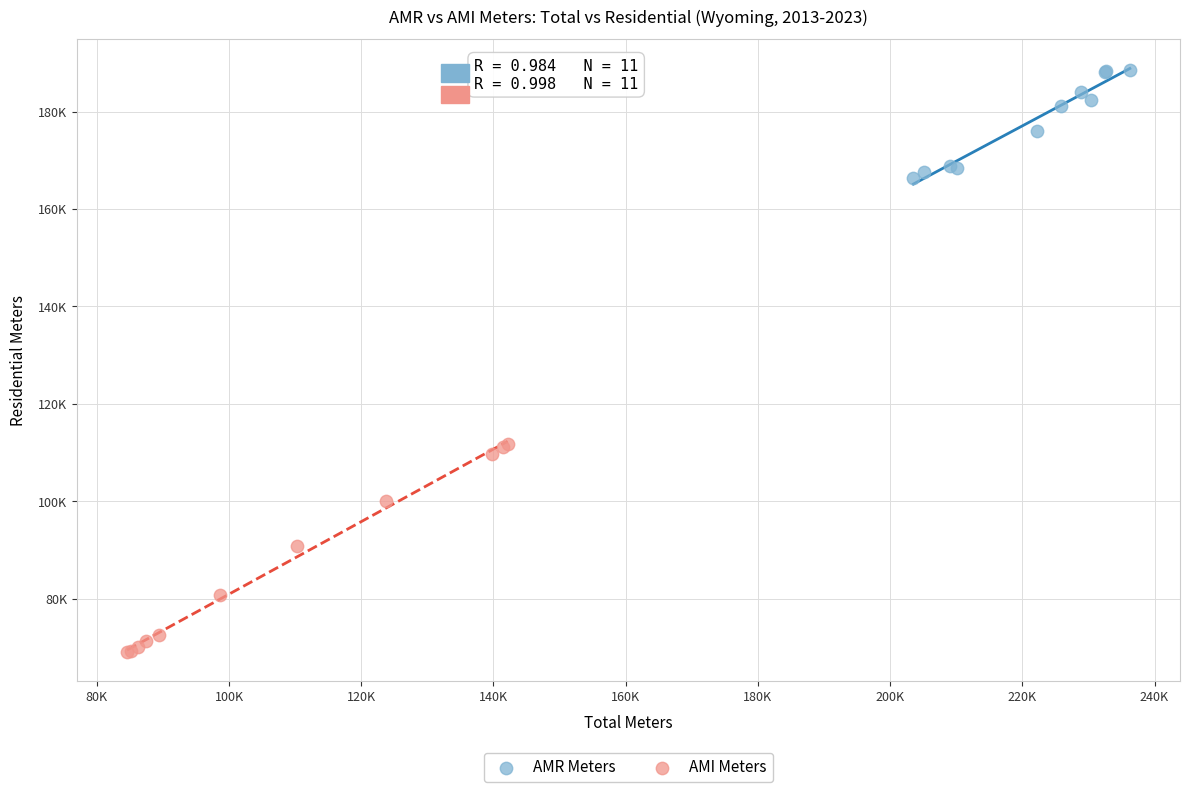

Which series contains the lowest Y value?

AMI Meters